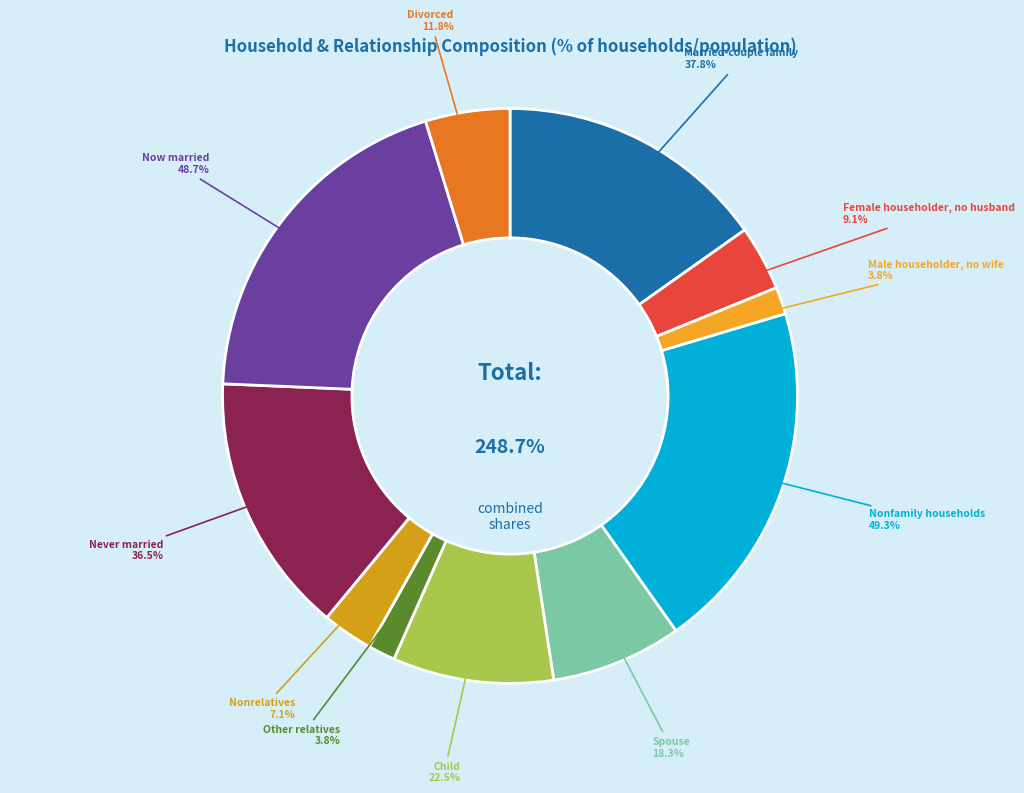

The Nonfamily households slice represents 20% of the pie. True or false?

True